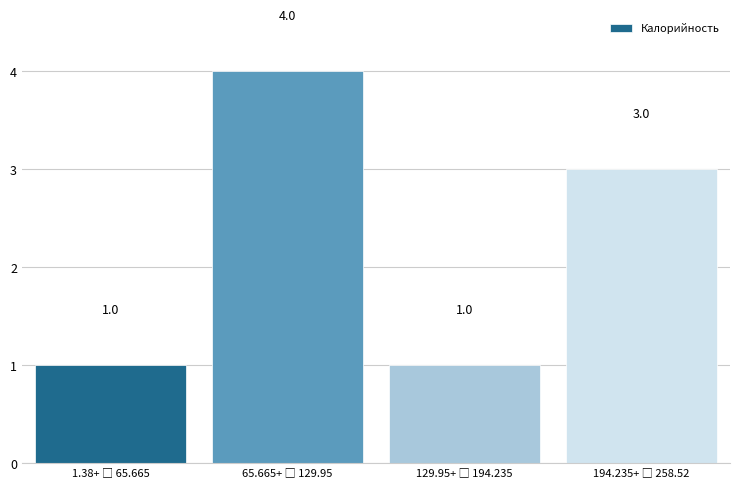

Reading left to right, extract all data points from this chart.

1	4	1	3